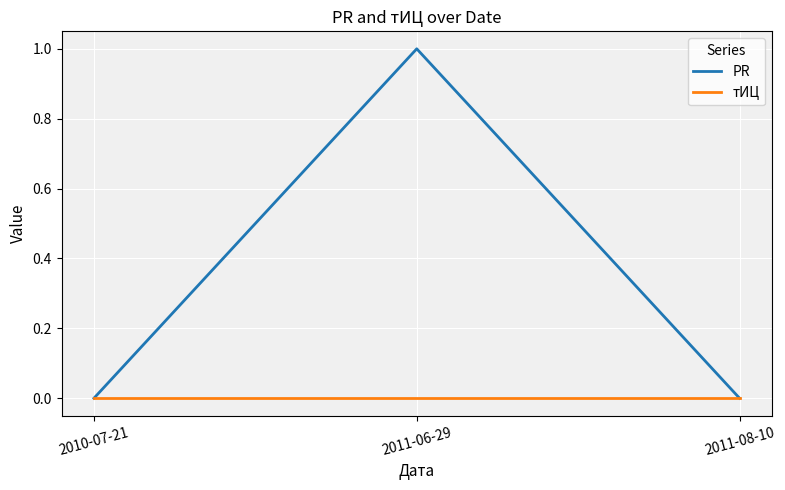

At which category is the sum across all series the highest?

2011-06-29